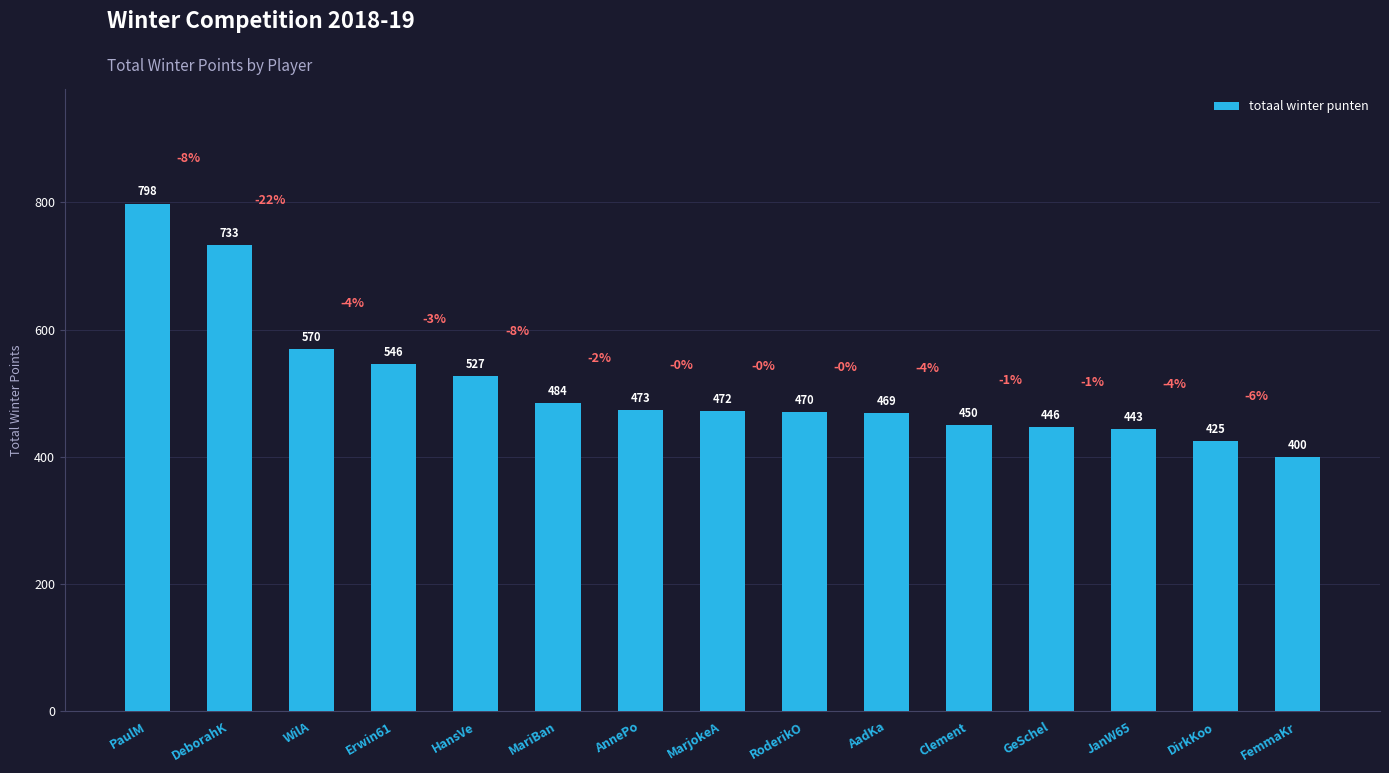

Which category has the lowest value across all series?

FemmaKr